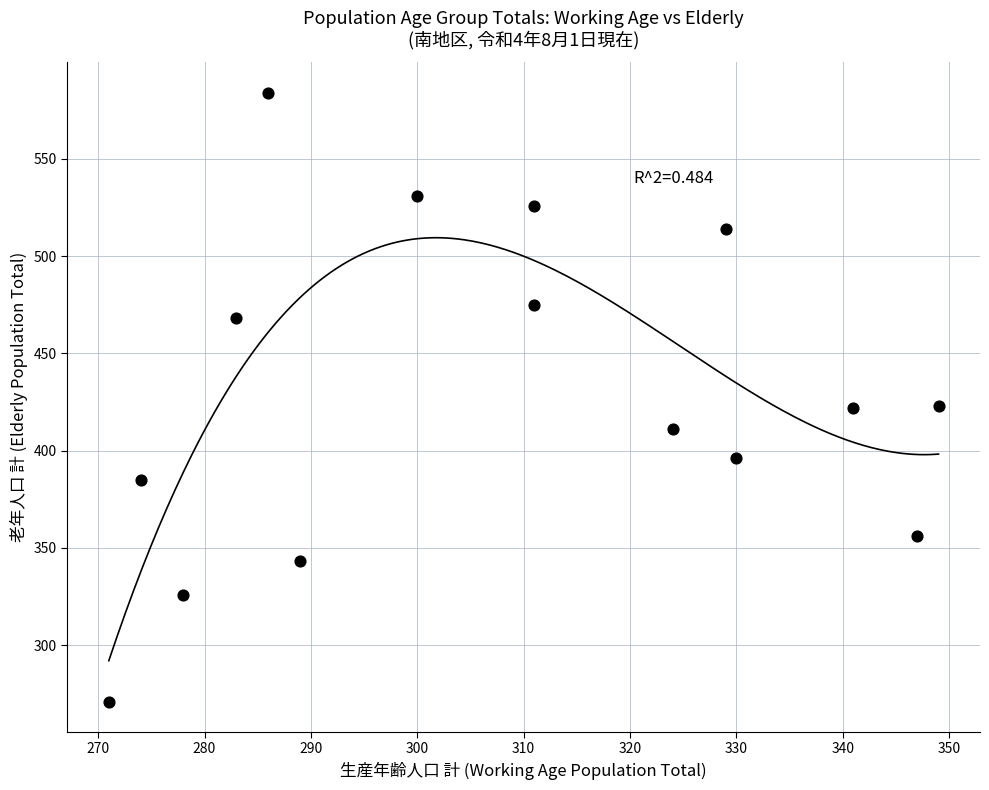

What is the range of X values (max minus min)?

78